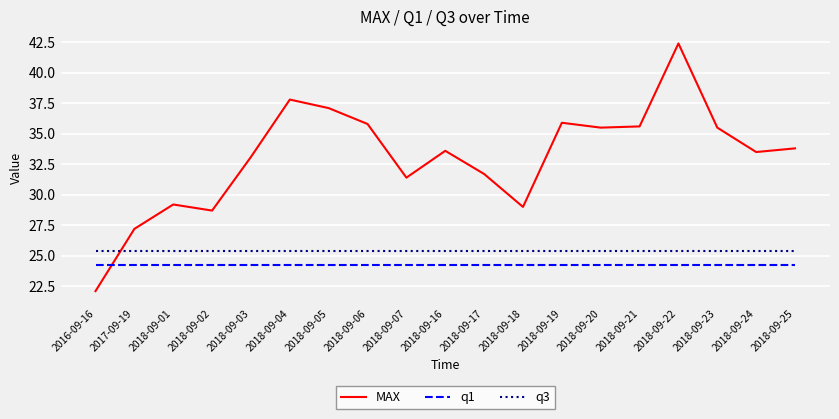

What position from the right is 2018-09-06?

12